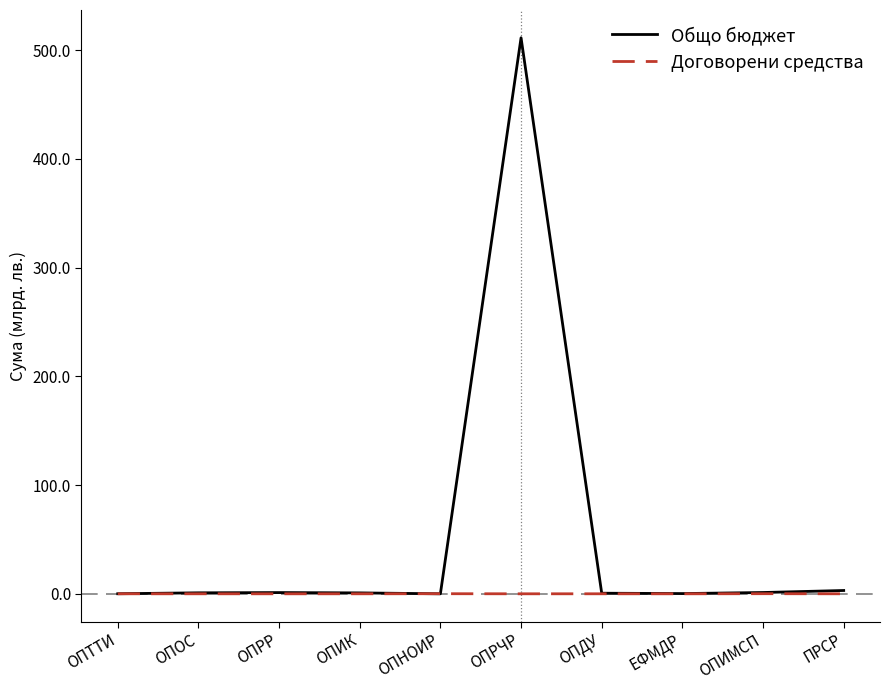

Rank the series by their average value, from lowest to highest.

Договорени средства, Общо бюджет